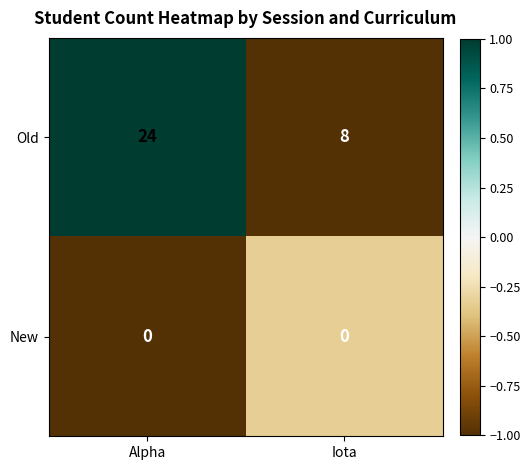

At which label does Old reach its peak?

Alpha